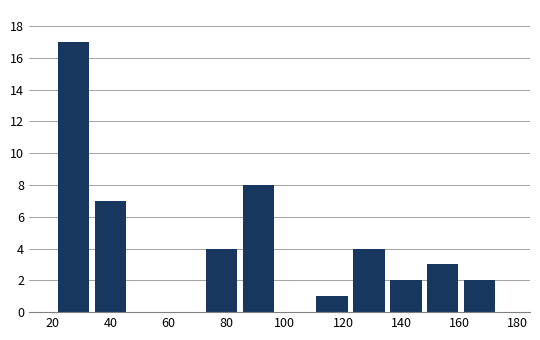

Reading left to right, transcribe this chart: for each bar, give the range it covers on the x-axis and its height. Neither the bar edges nor the heights are printed on the chart, so give them approximately, as read against the axes.

22 to 34: 17
34 to 48: 7
48 to 60: 0
60 to 72: 0
72 to 86: 4
86 to 98: 8
98 to 110: 0
110 to 124: 1
124 to 136: 4
136 to 148: 2
148 to 162: 3
162 to 174: 2